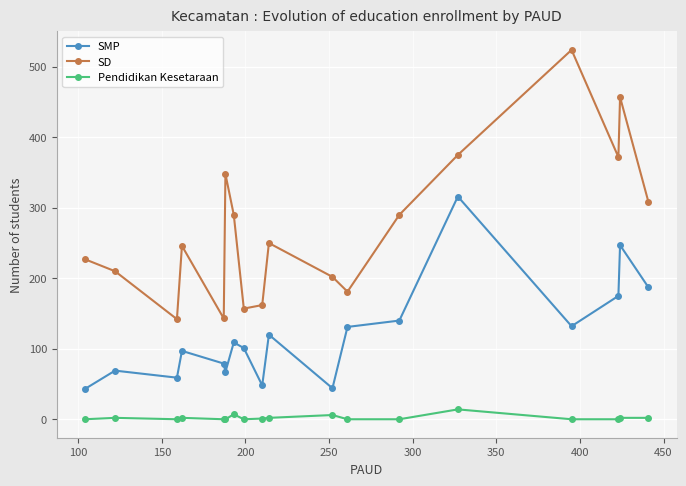

In SMP, how many points are higher than both neighbors (excluding endpoints)?

6